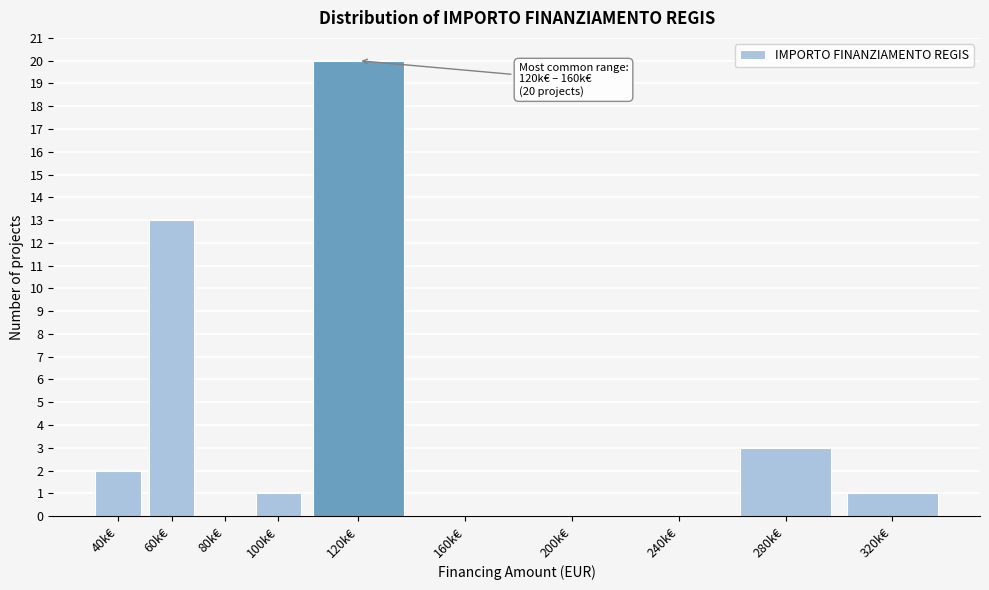

Reading left to right, transcribe all the data shown in this chart.

40k€=2	60k€=13	80k€=0	100k€=1	120k€=20	160k€=0	200k€=0	240k€=0	280k€=3	320k€=1